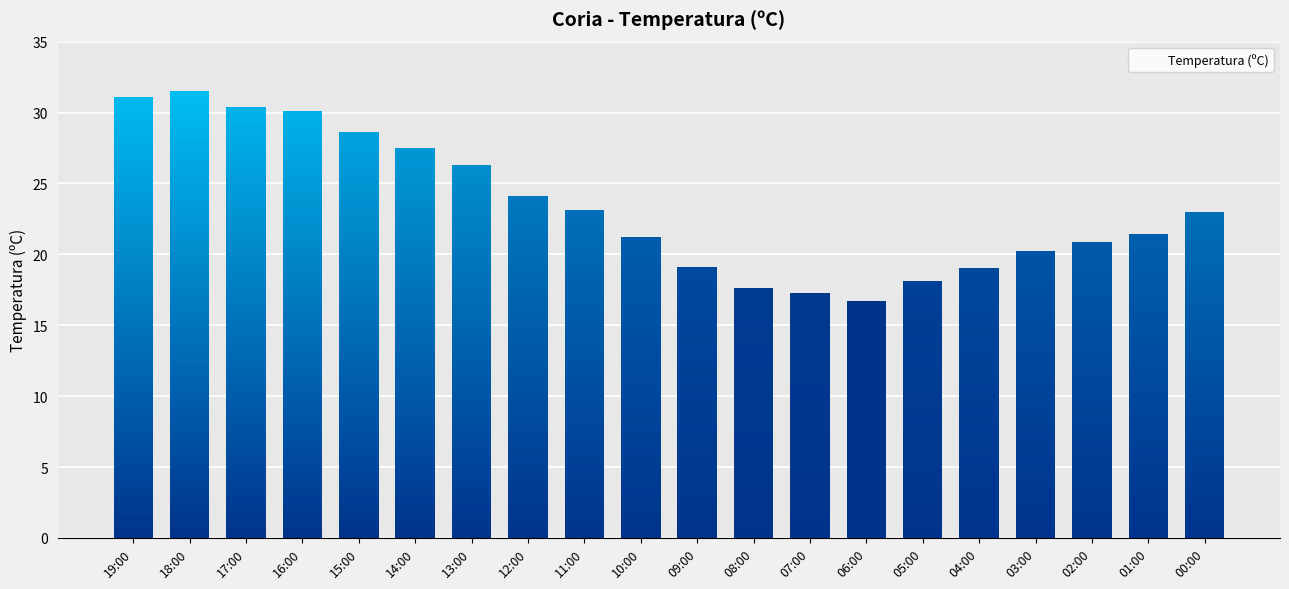

Reading left to right, list all the values displayed in this chart.

19:00=31.1	18:00=31.5	17:00=30.4	16:00=30.1	15:00=28.6	14:00=27.5	13:00=26.3	12:00=24.1	11:00=23.1	10:00=21.2	09:00=19.1	08:00=17.6	07:00=17.3	06:00=16.7	05:00=18.1	04:00=19.0	03:00=20.2	02:00=20.9	01:00=21.4	00:00=23.0